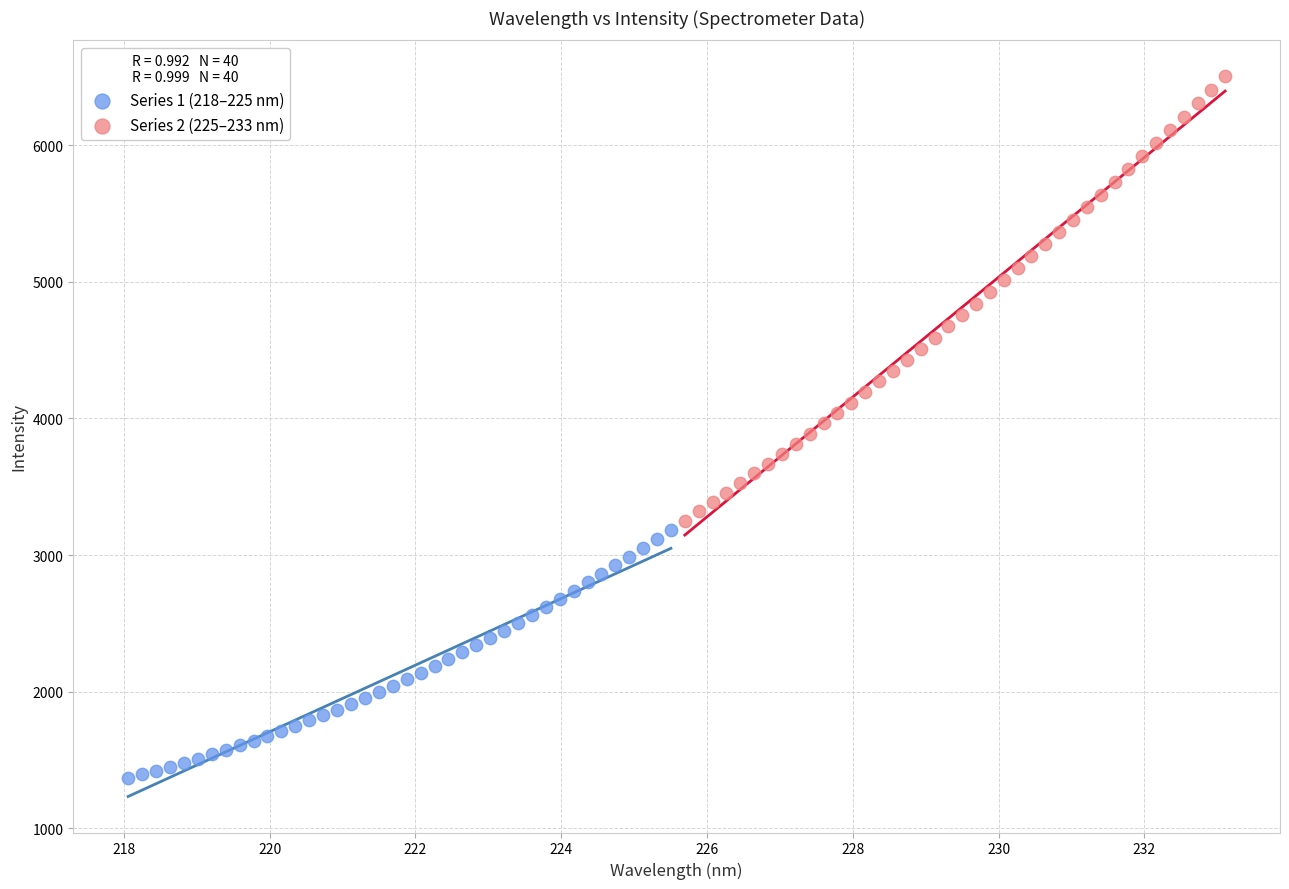

Which series has the largest Y range (max minus min)?

Series 2 (225–233 nm)